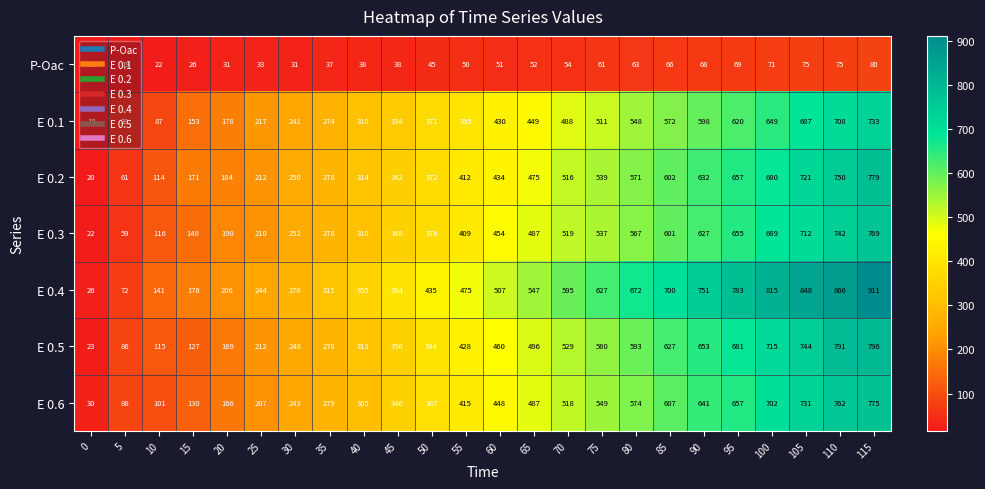

What is the spread (max minus min) of values at 30?

245